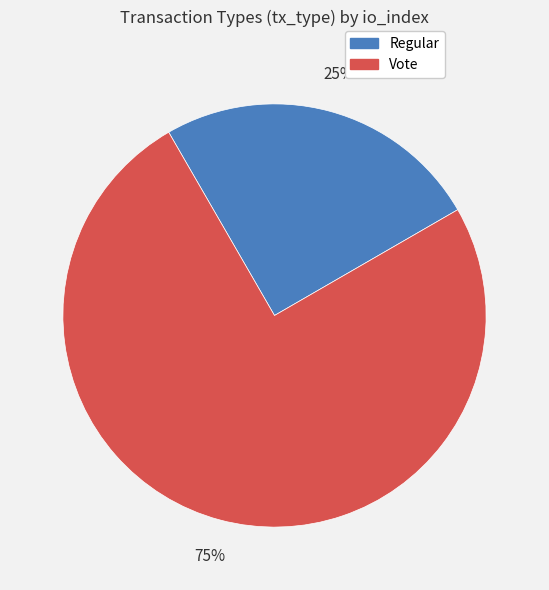

Is the sum of Vote and Regular greater than half?

Yes